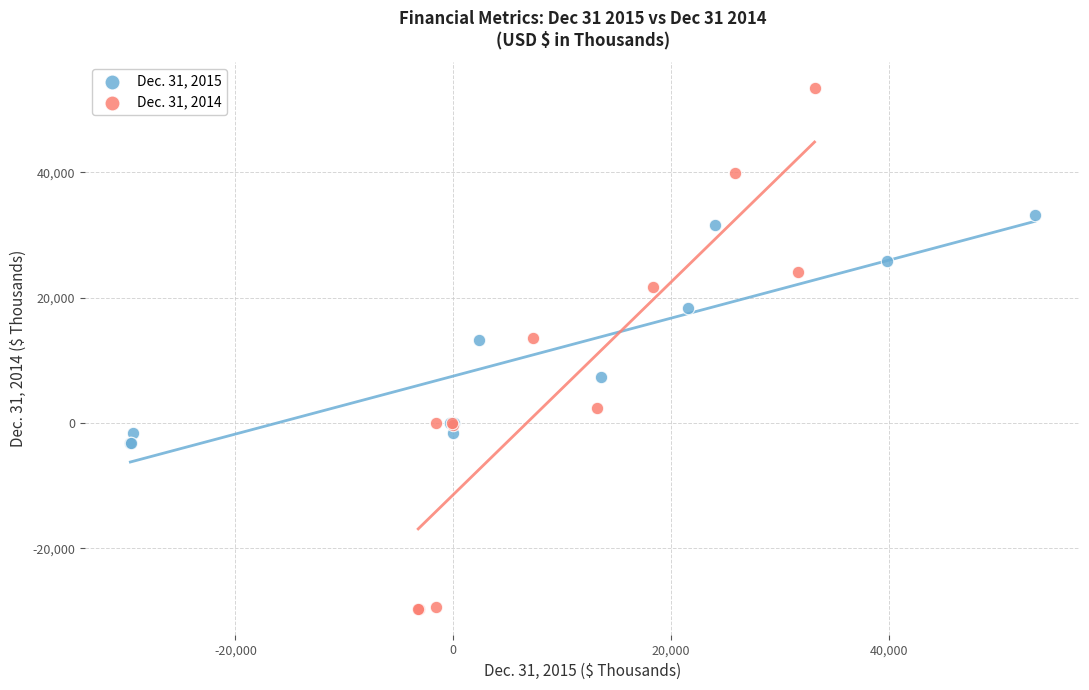

Which series has the widest spread of Y values?

Dec. 31, 2014